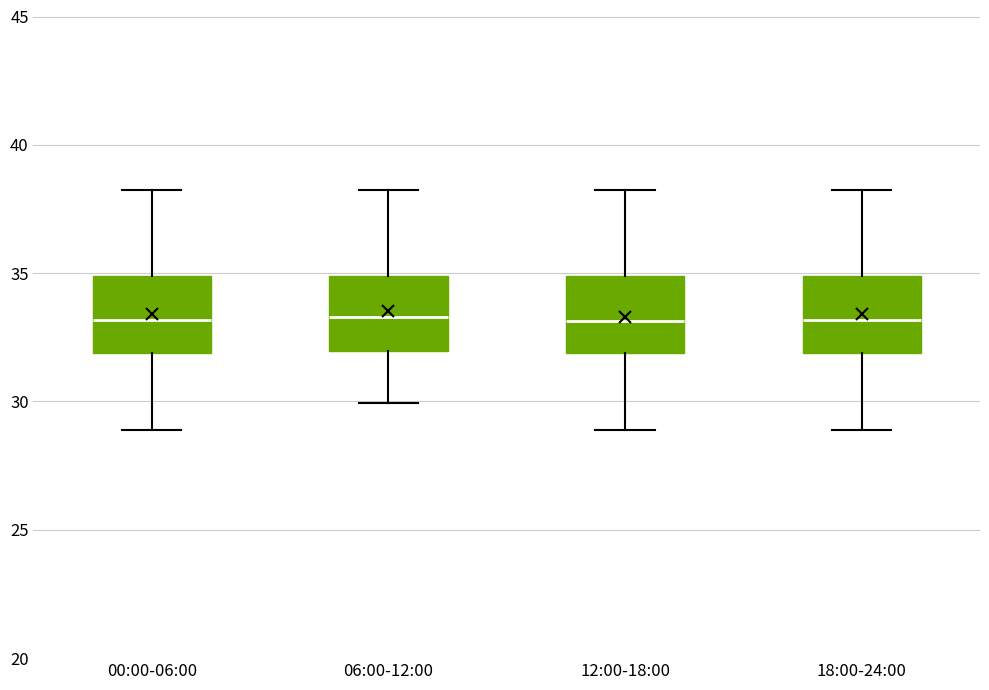

Reading left to right, read every box against the y-axis: the position of its median line, the range the box covers, and the ends of its whiskers. The values are not printed on the chart, so give them approximately, as read against the axis.

00:00-06:00: median 33.0, box 32.0 to 35.0, whiskers 29.0 to 38.0
06:00-12:00: median 33.5, box 32.0 to 35.0, whiskers 30.0 to 38.0
12:00-18:00: median 33.0, box 32.0 to 35.0, whiskers 29.0 to 38.0
18:00-24:00: median 33.0, box 32.0 to 35.0, whiskers 29.0 to 38.0